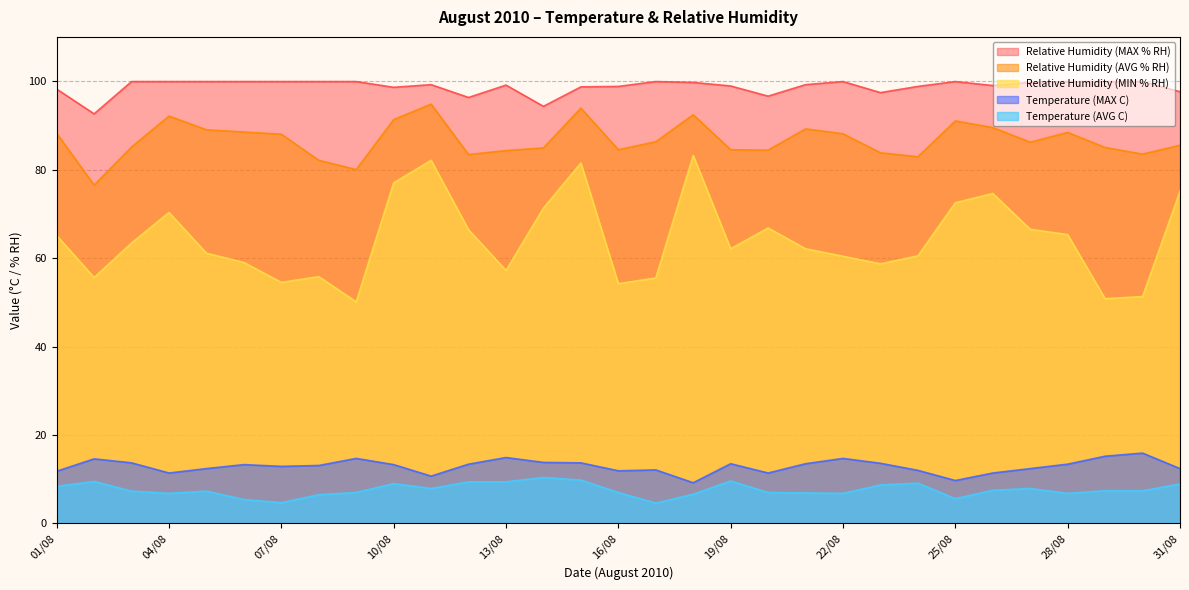

How many values in the Relative Humidity (MAX % RH) series exceed 99?

18